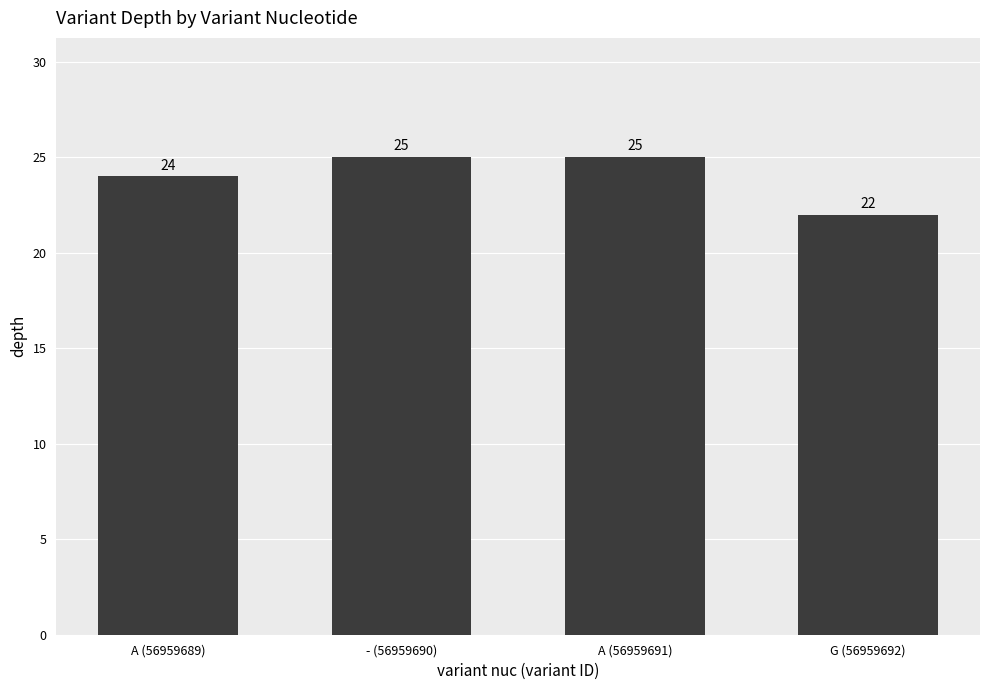

How many series are shown in this chart?

1